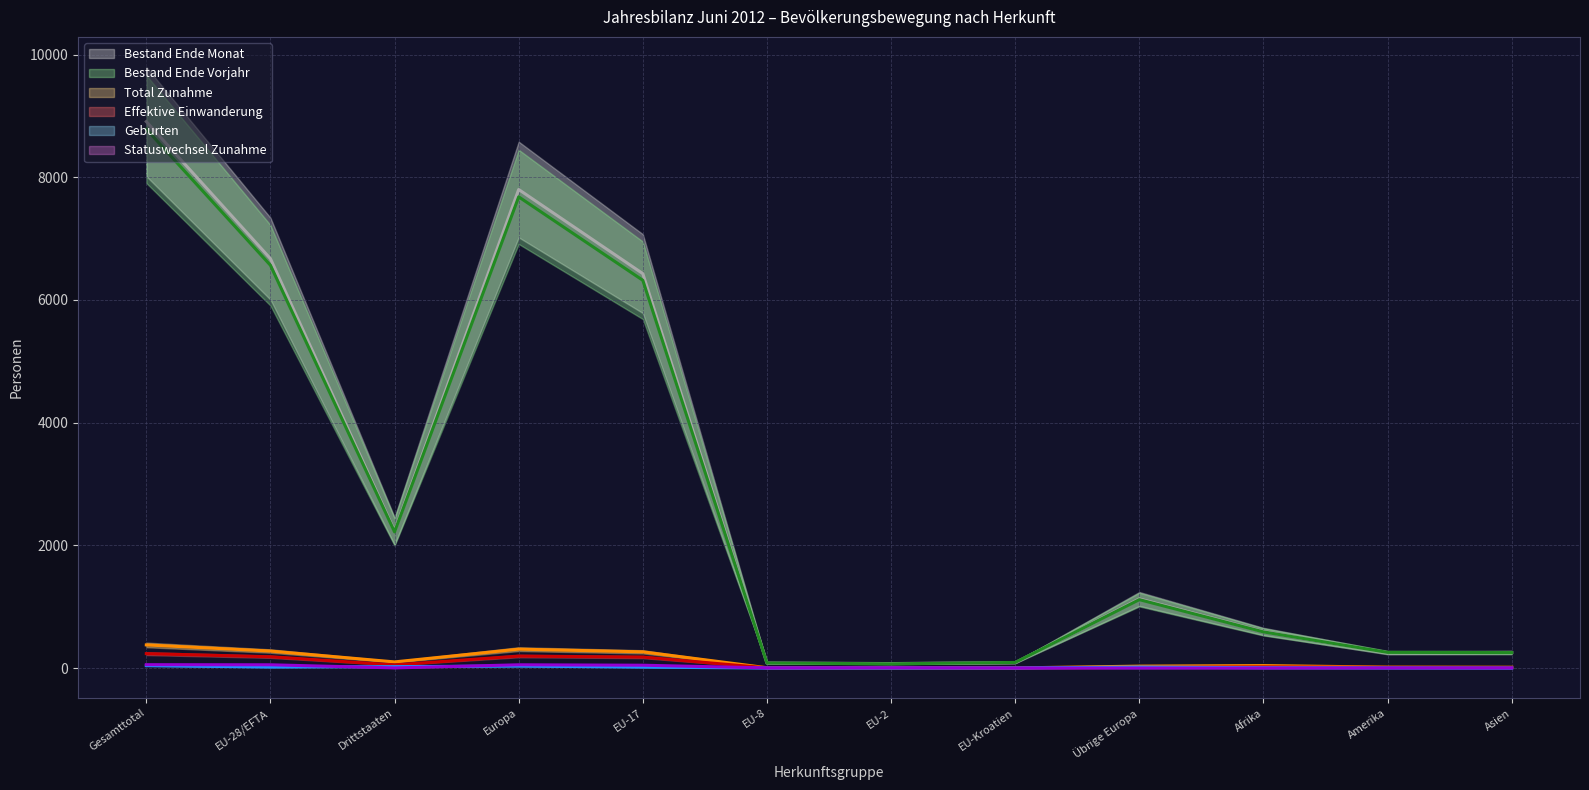

How many positive values does the Geburten series have?

9